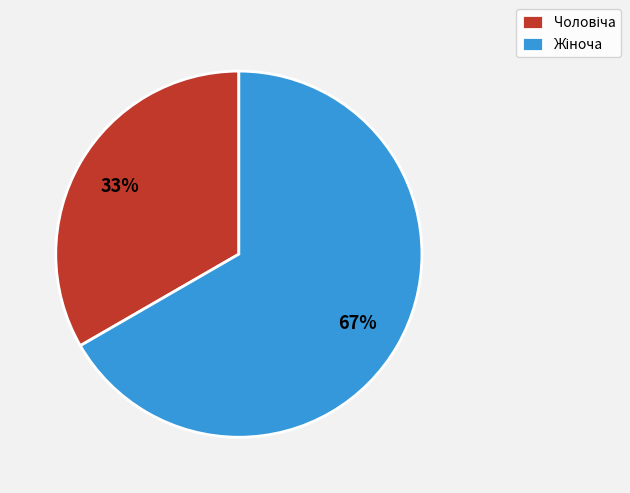

Is there a majority slice in this chart?

Yes